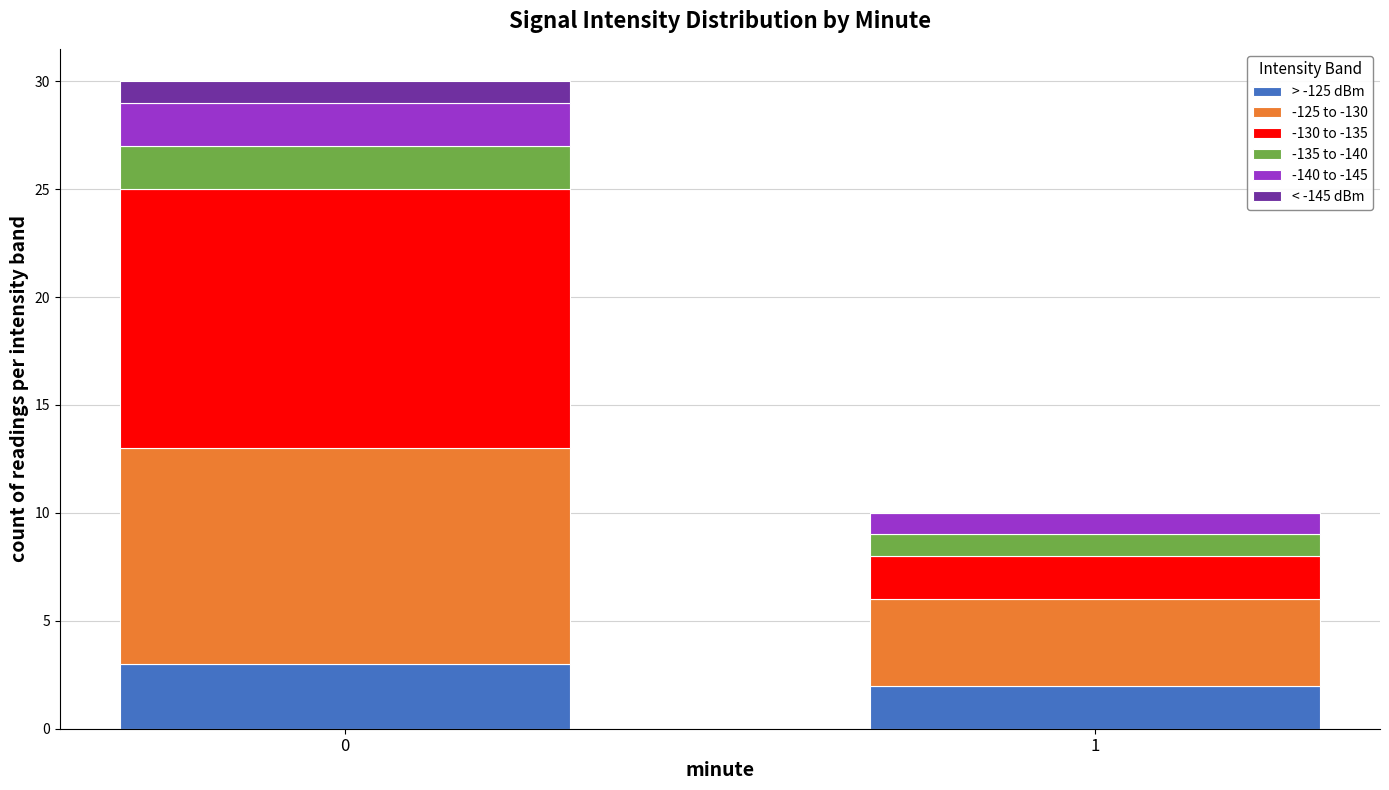

How many distinct data groups are displayed?

6